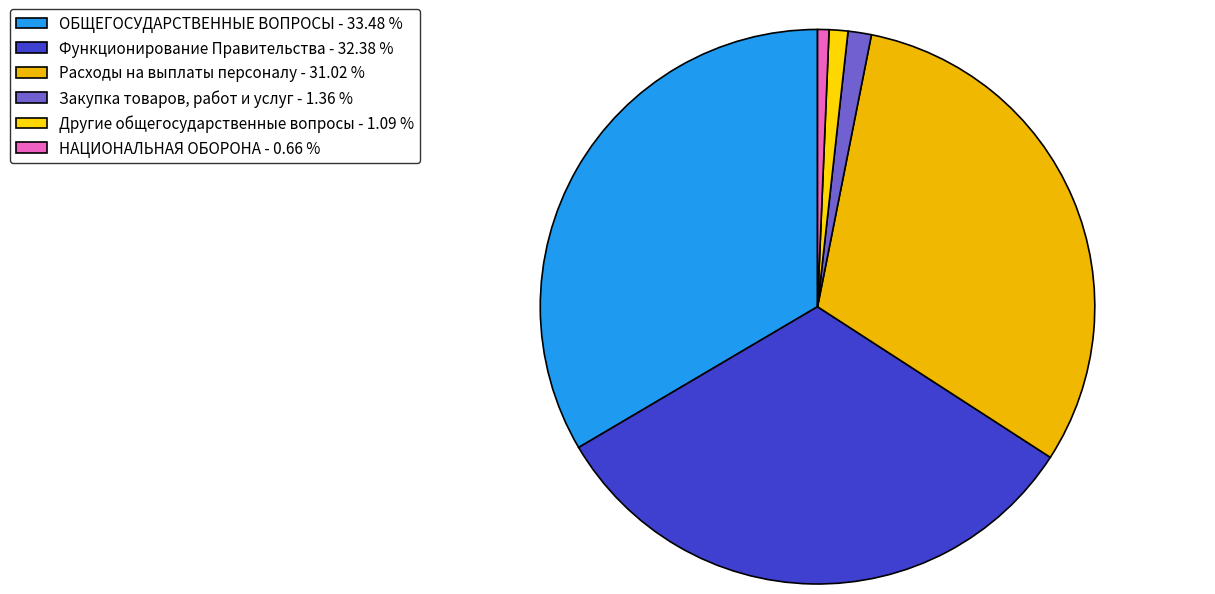

Is there any slice that represents more than half of the pie?

No